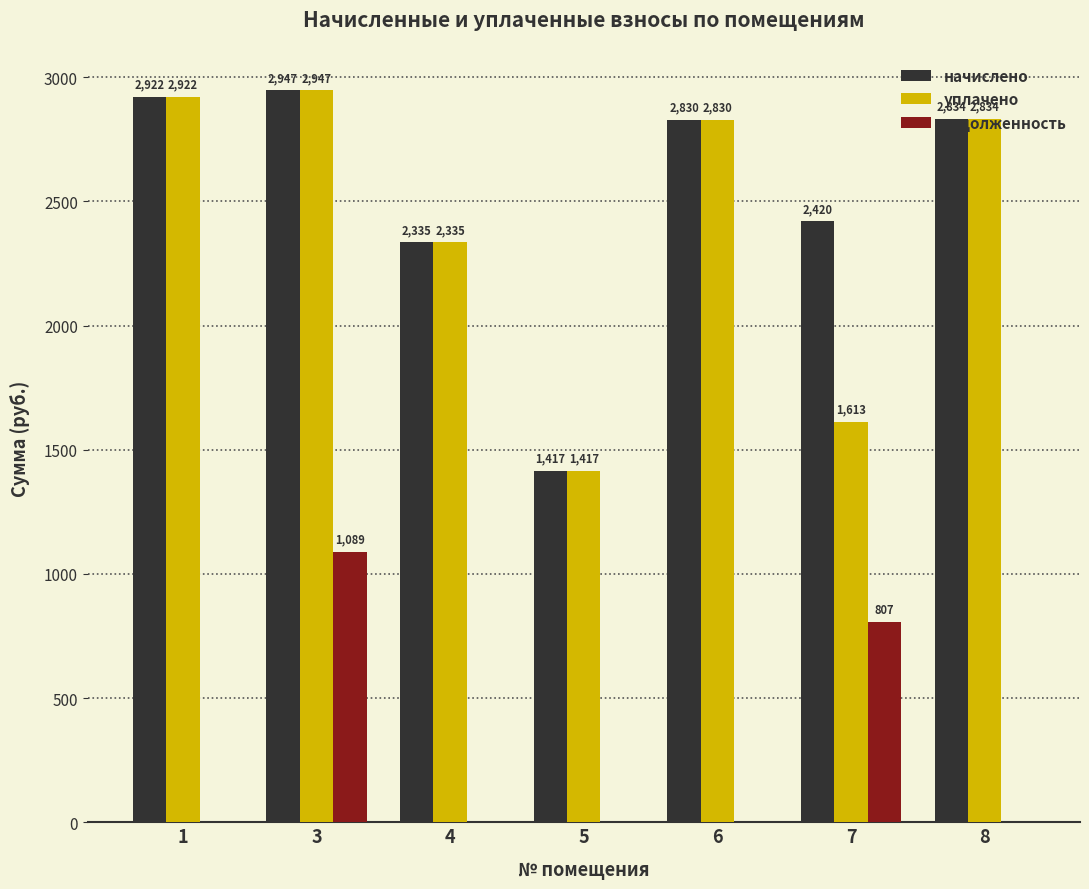

Is the value of начислено at 3 greater than the value of задолженность at 5?

Yes